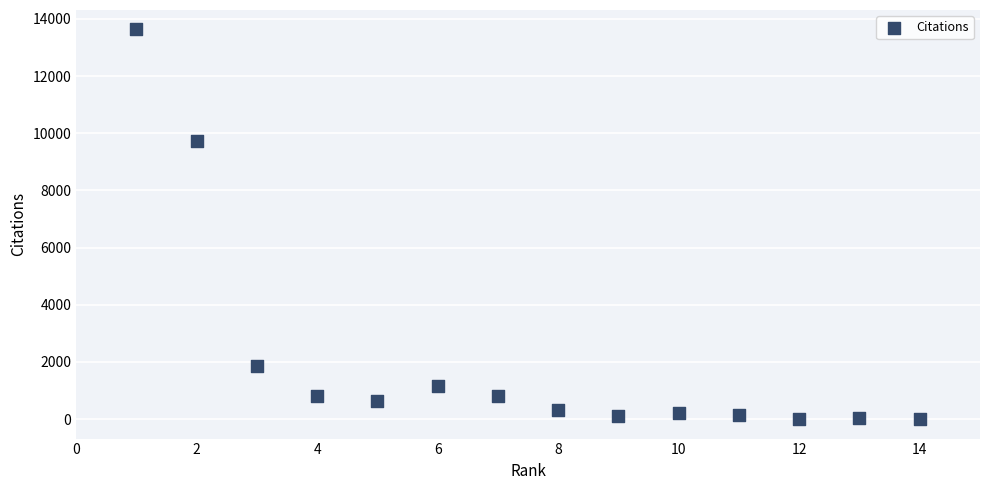

What Y value in the scatter plot is closest to 6815?

9713